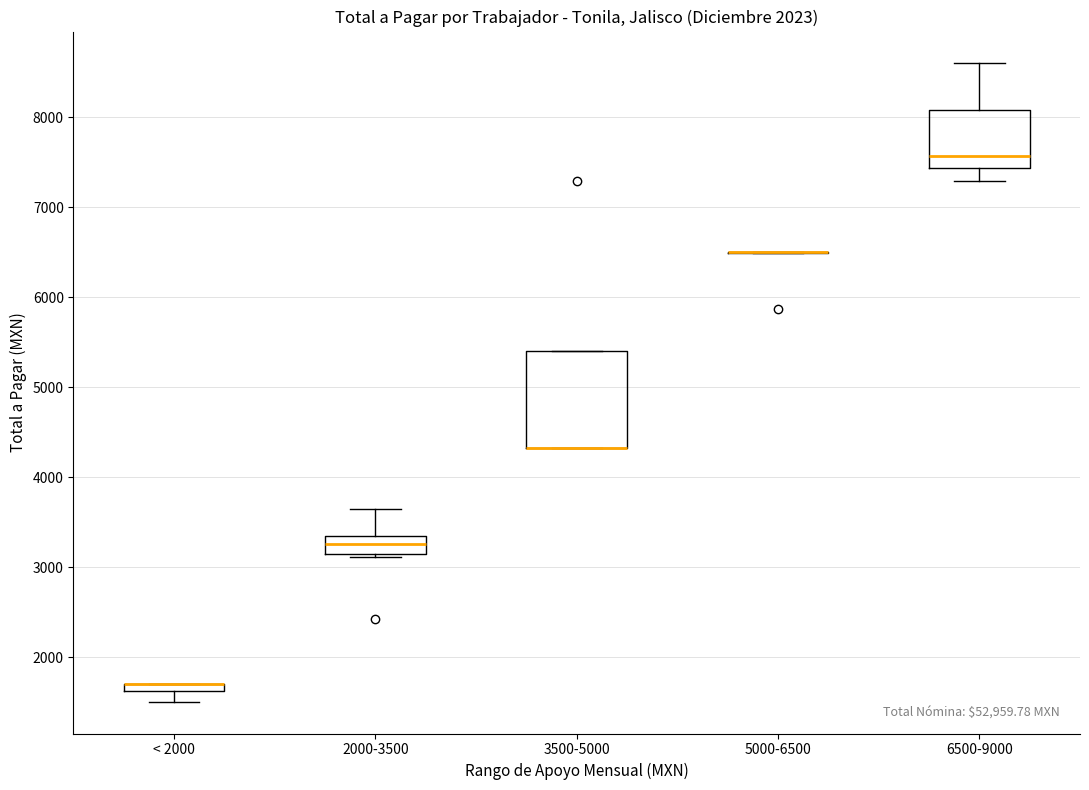

Where is the lower edge of the box for 3500-5000 on the y-axis? The values are not printed on the chart, so give them approximately, as read against the axis.

4300